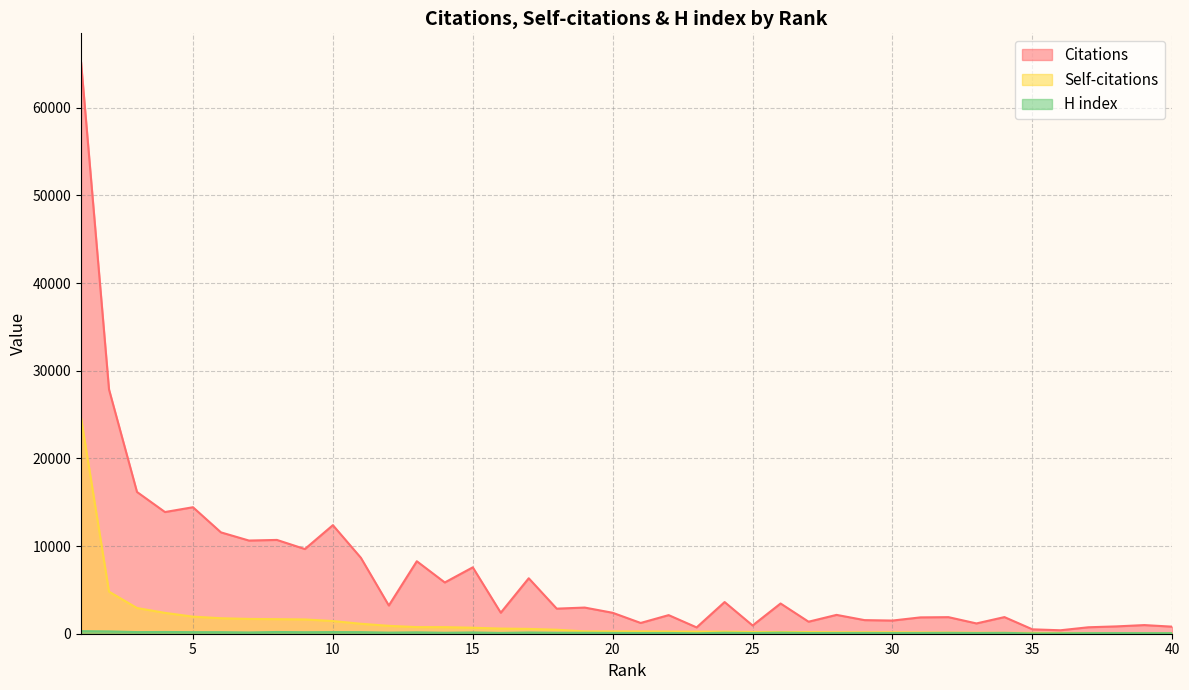

What is the minimum value shown in the chart?

32